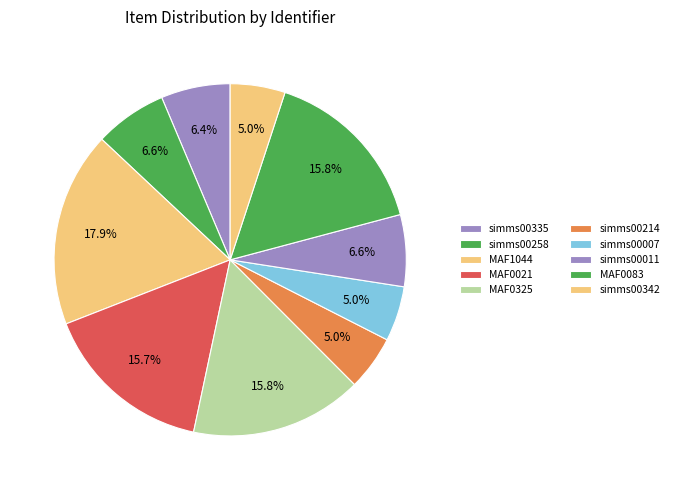

How many segments does this pie chart have?

10